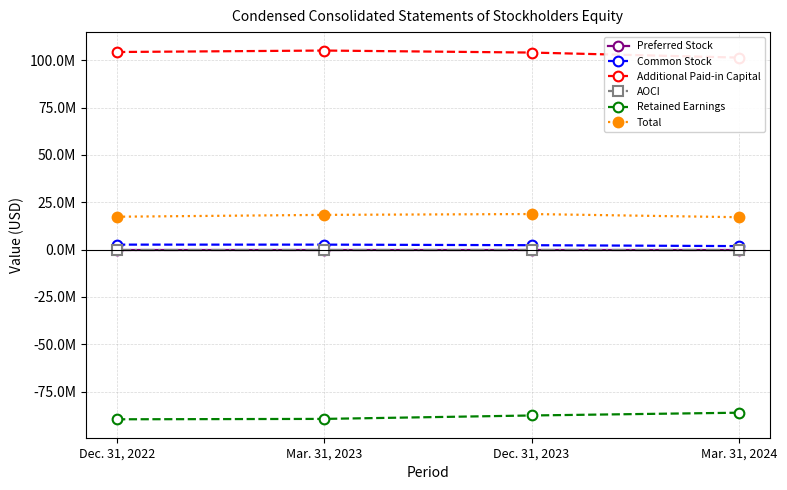

At Mar. 31, 2024, list the series in order from smallest to largest.

Retained Earnings, AOCI, Preferred Stock, Common Stock, Total, Additional Paid-in Capital